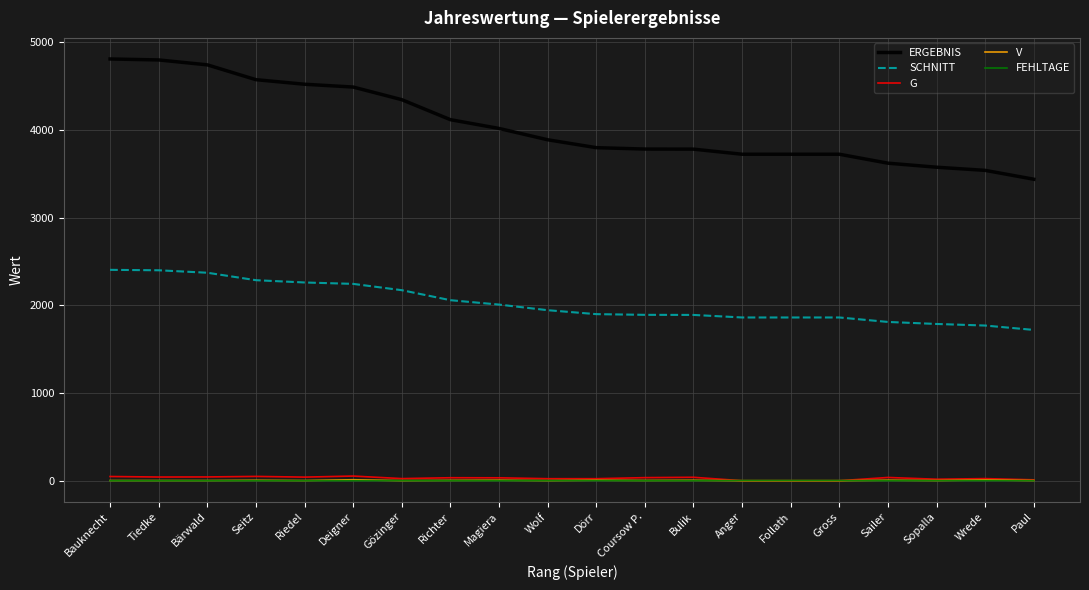

What is the difference between the second highest and second lowest values in the SCHNITT series?

630